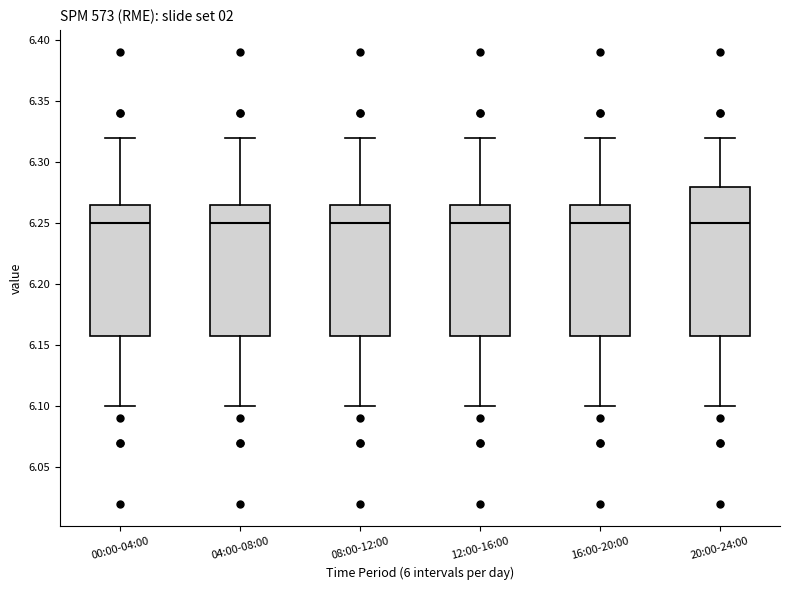

Where does the lower whisker of the box for 12:00-16:00 end on the y-axis? The values are not printed on the chart, so give them approximately, as read against the axis.

6.100